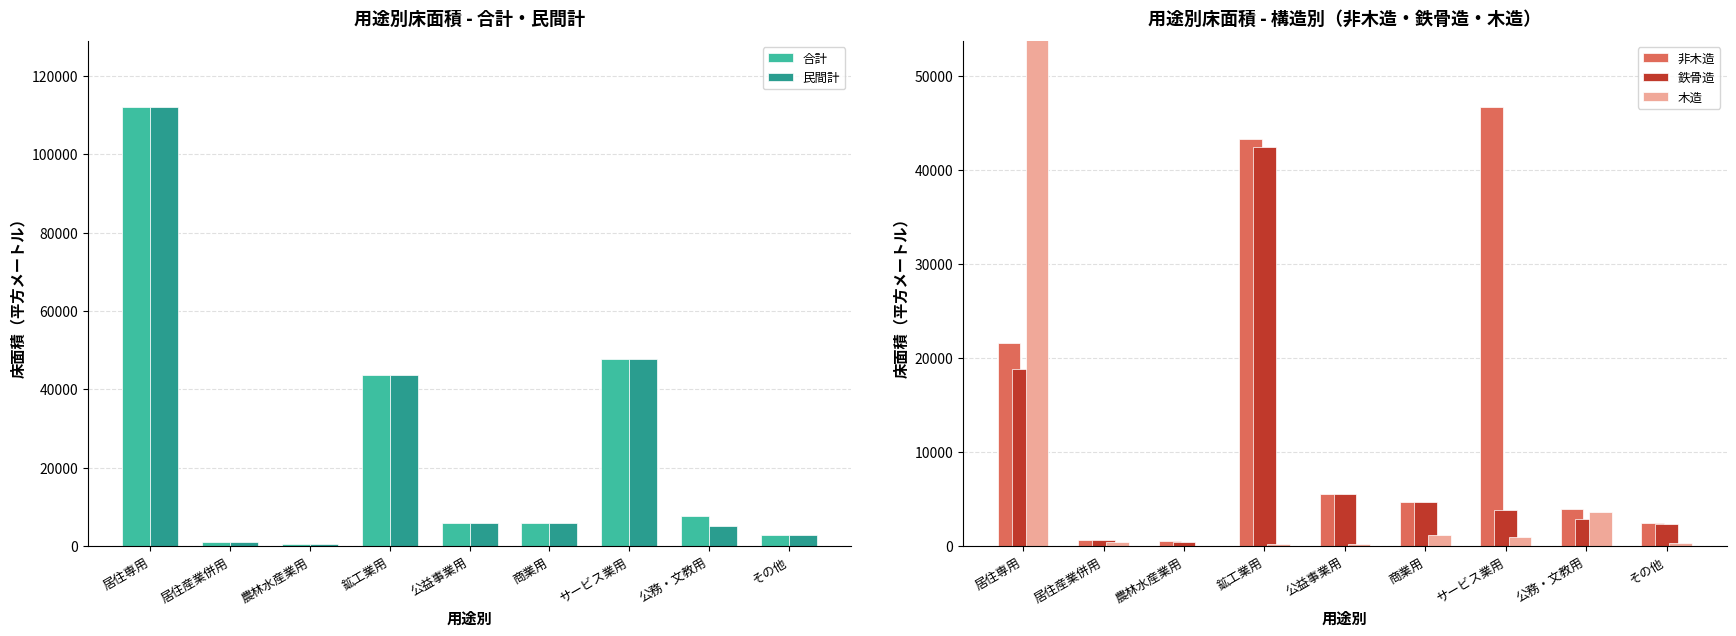

The 合計 series shows 48843 at 居住専用. True or false?

False